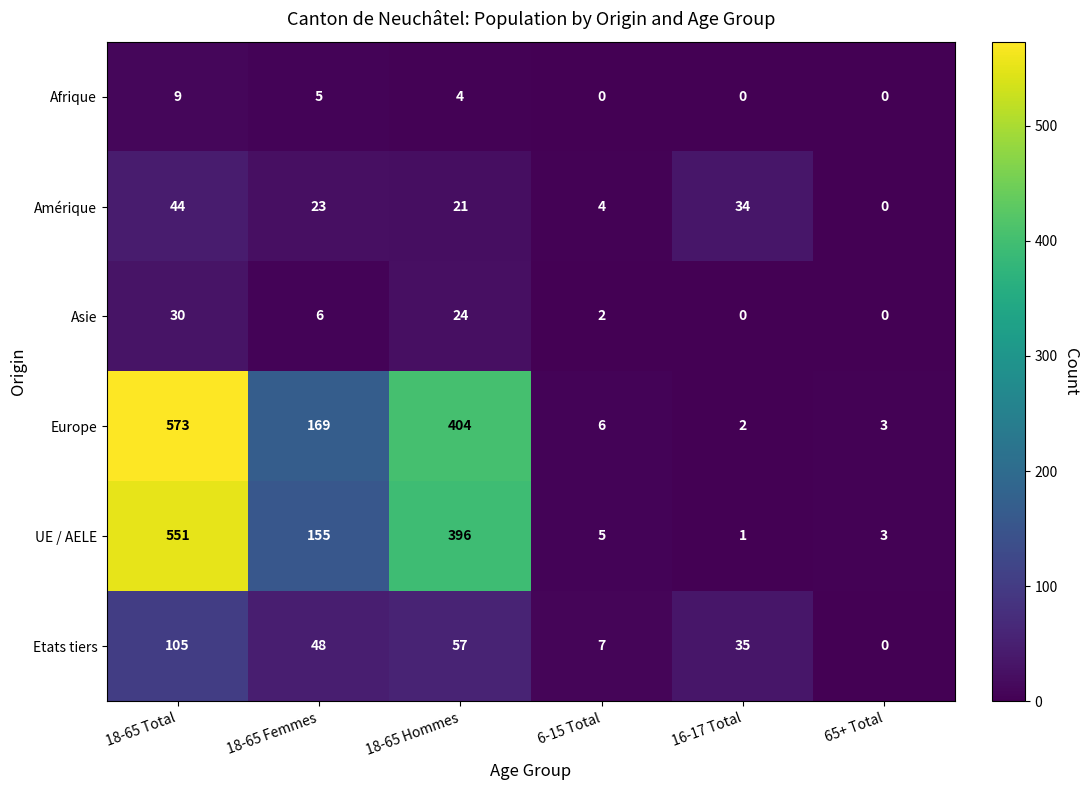

Which series has the largest total across all categories?

Europe